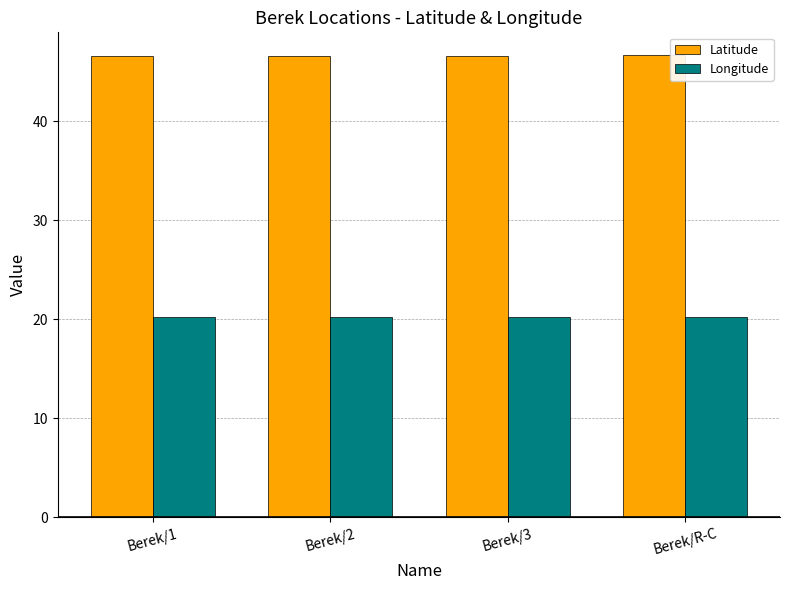

Does the chart contain stacked bars?

No